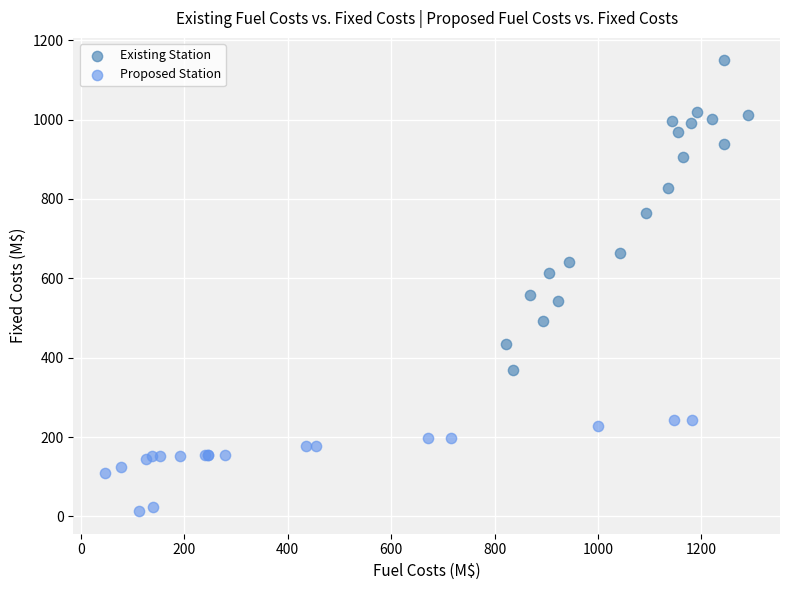

Which series contains the highest Y value?

Existing Station